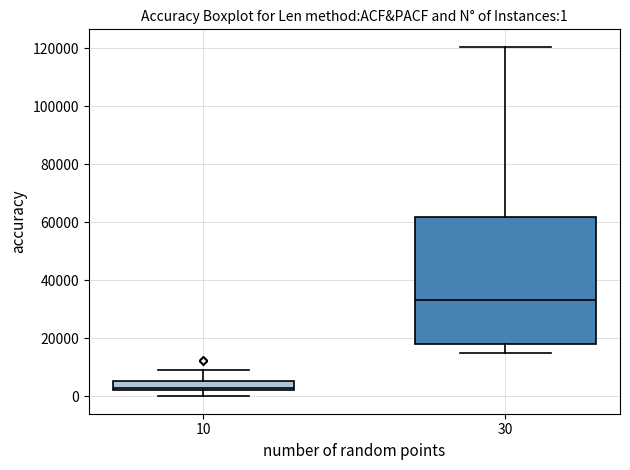

Comparing the boxes themselves (not the whiskers), which one is the tallest?

30